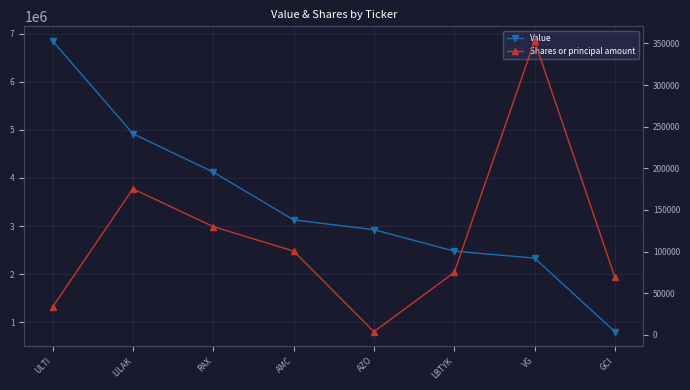

Count the number of categories in the chart.

8